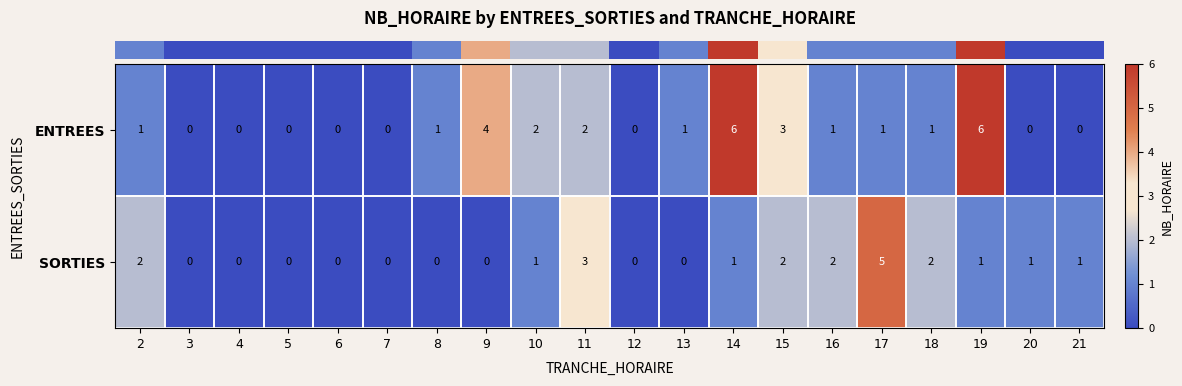

Is it true that SORTIES equals 2 at 15?

True